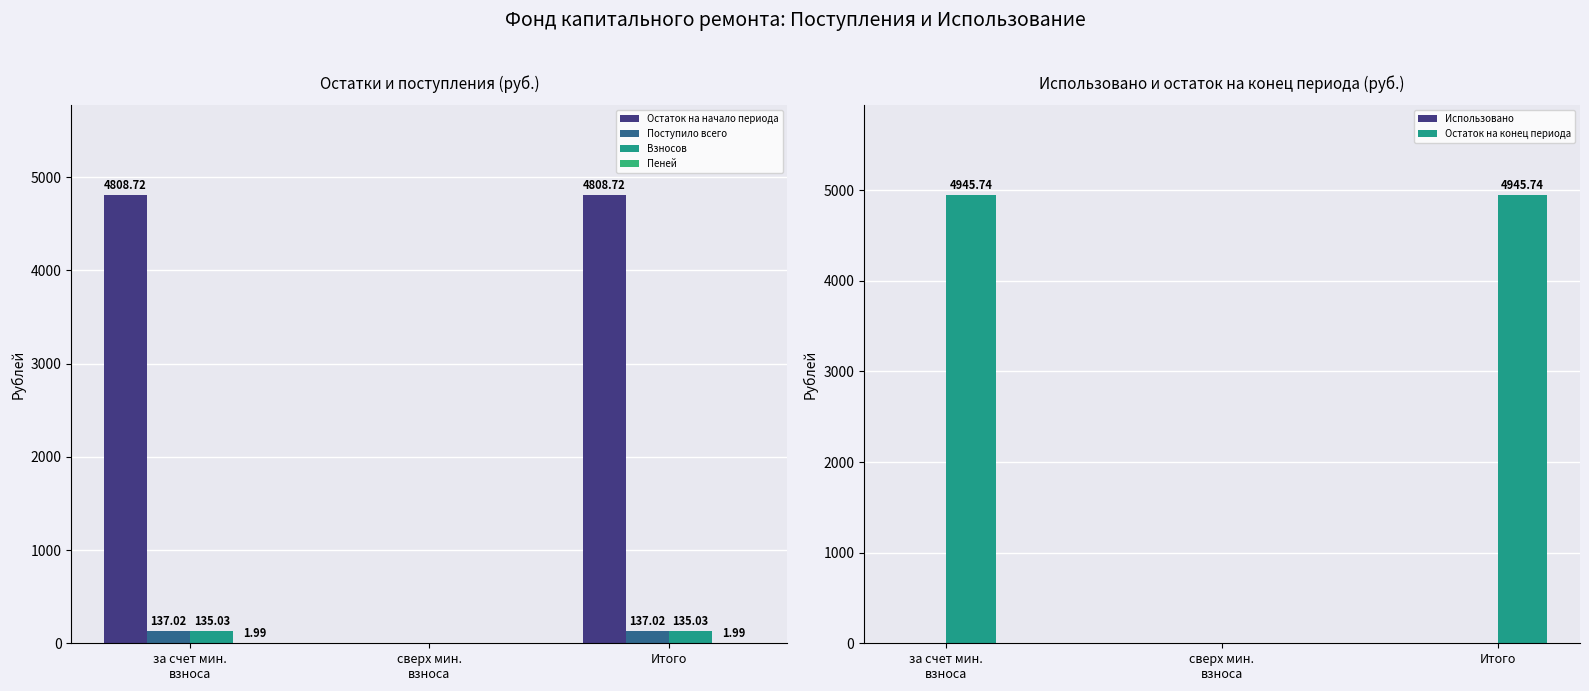

How many values in the Пеней series exceed 1?

2